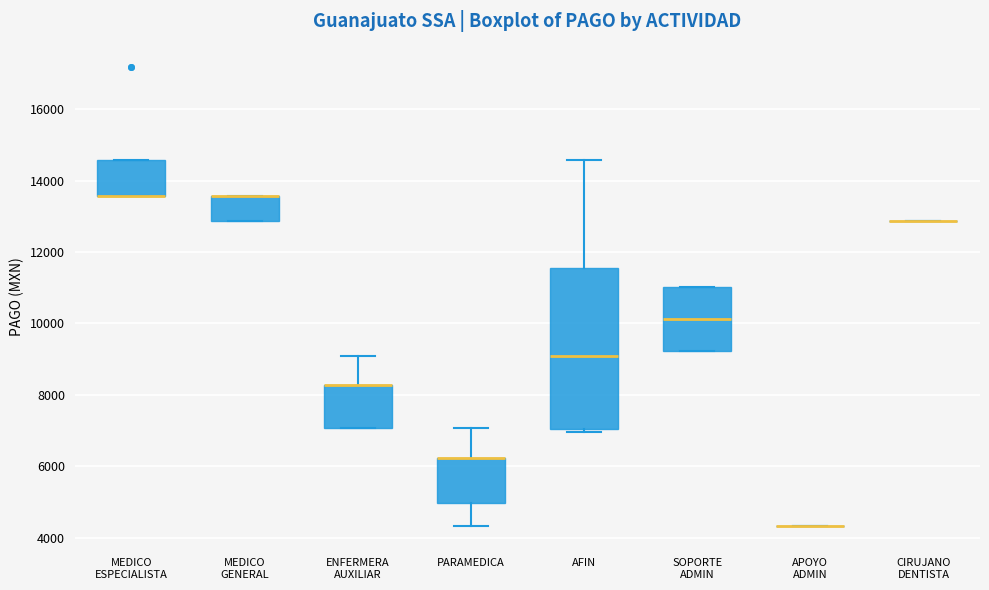

Reading left to right, transcribe this box plot: for each box, give where its median line is, the range the box spans, and where its two whiskers end, as read against the y-axis. The values are not printed on the chart, so give them approximately, as read against the axis.

MEDICO ESPECIALISTA: median 13600 (drawn on the box's lower edge), box 13600 to 14600, whiskers 13600 to 14600
MEDICO GENERAL: median 13600 (drawn on the box's upper edge), box 12800 to 13600, whiskers 12800 to 13600
ENFERMERA AUXILIAR: median 8200 (drawn on the box's upper edge), box 7000 to 8200, whiskers 7000 to 9000
PARAMEDICA: median 6200 (drawn on the box's upper edge), box 5000 to 6200, whiskers 4400 to 7000
AFIN: median 9000, box 7000 to 11600, whiskers 7000 (just below the box's lower edge) to 14600
SOPORTE ADMIN: median 10200, box 9200 to 11000, whiskers 9200 to 11000
APOYO ADMIN: box collapsed to a line at 4400, whiskers 4400 to 4400
CIRUJANO DENTISTA: box collapsed to a line at 12800, whiskers 12800 to 12800